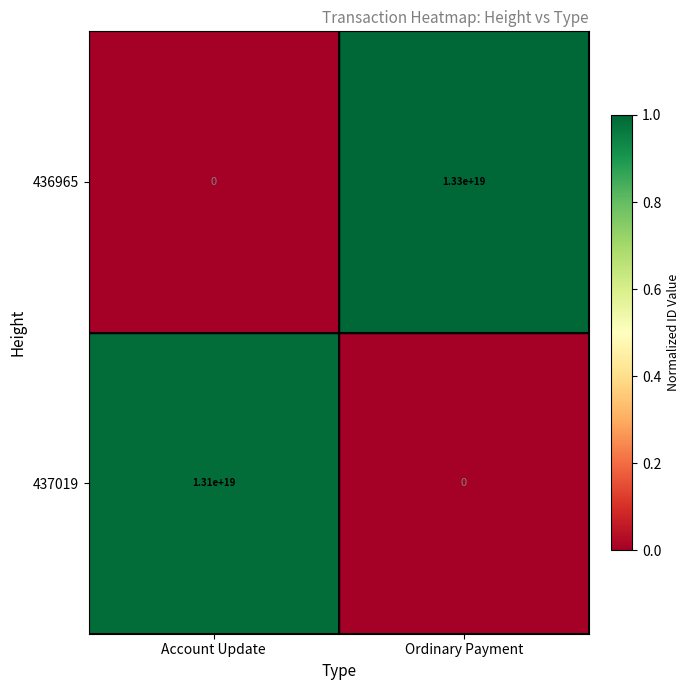

List the series in order of their peak value, highest first.

436965, 437019